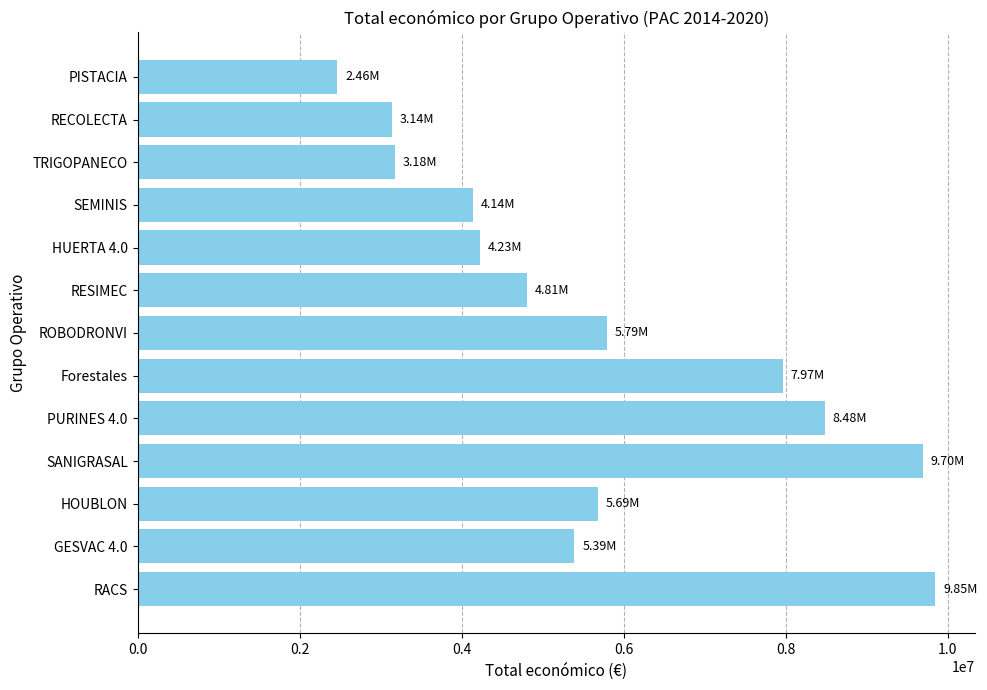

Approximately how many times larger is the value at RECOLECTA compared to PISTACIA?

1.3